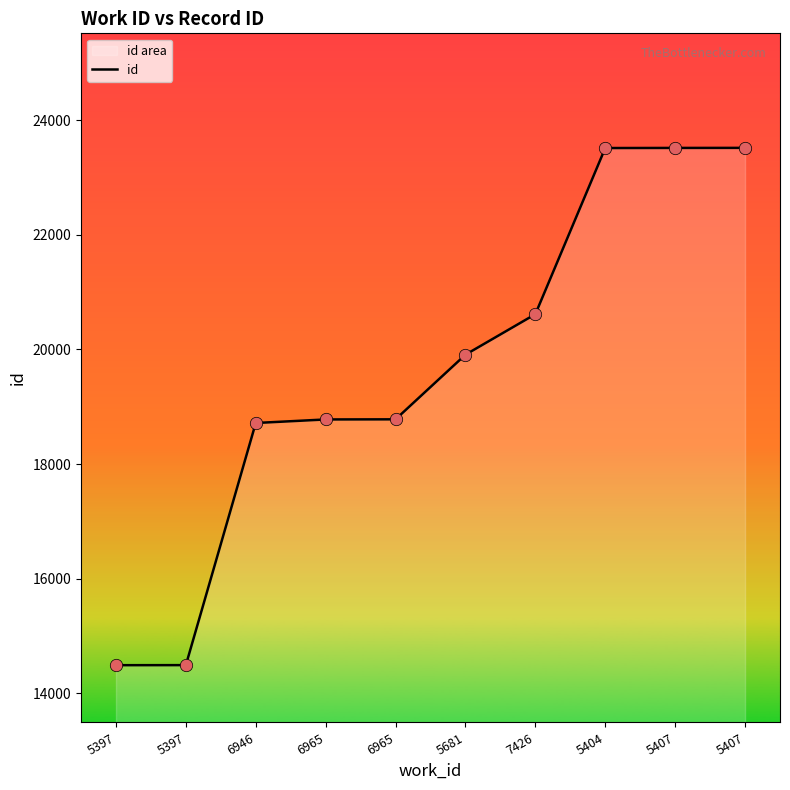

Which has a higher value, 5397 or 5404?

5404